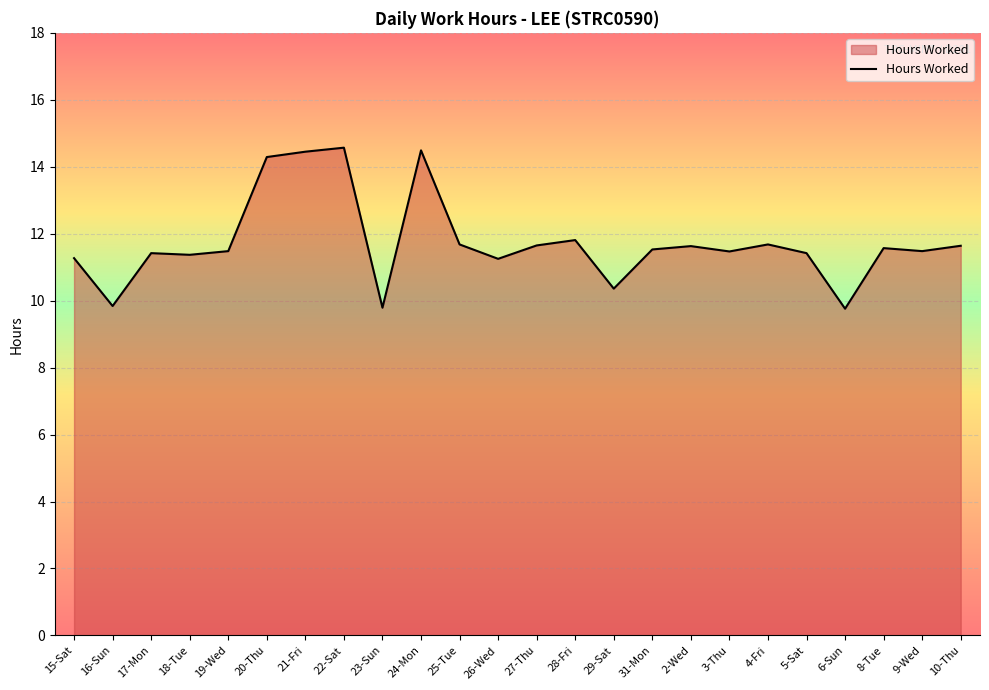

The value at 9-Wed is 11.5. True or false?

True